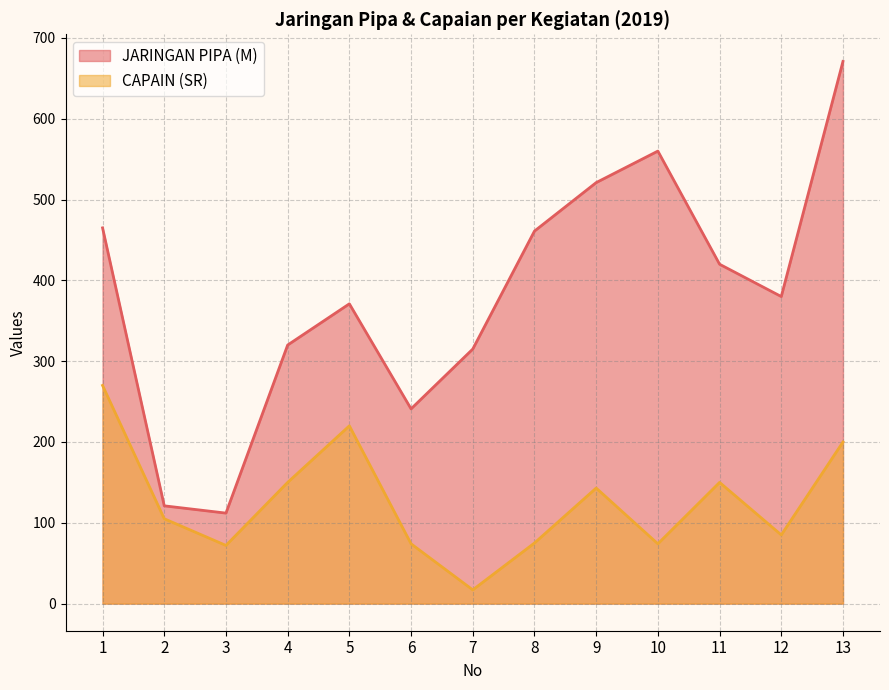

The value of JARINGAN PIPA (M) at 9 is 521. True or false?

True